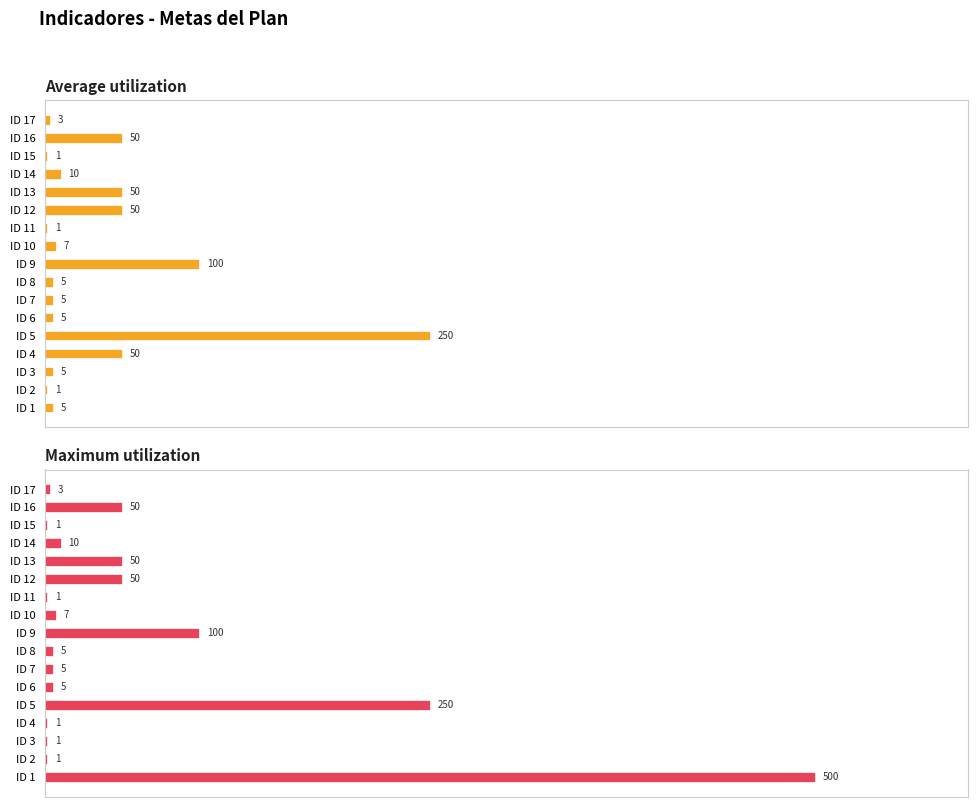

Which series has the widest spread of values?

Maximum utilization